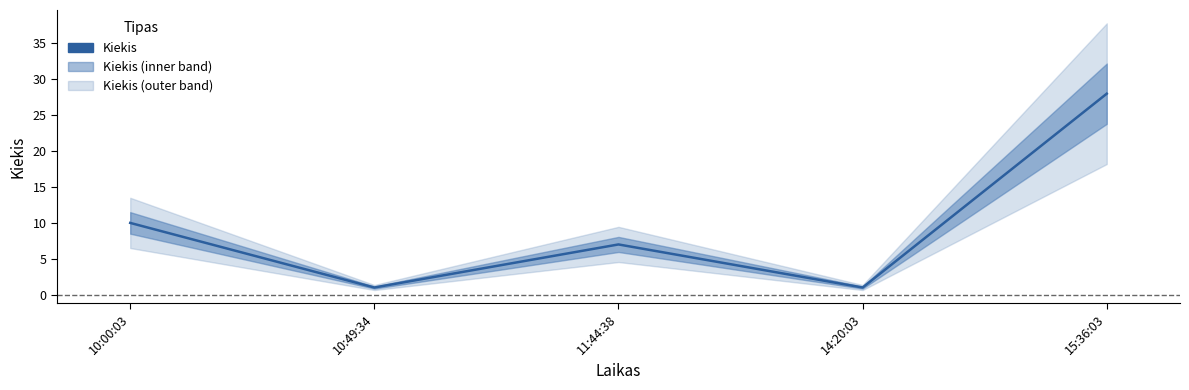

Rank the categories by value from highest to lowest.

15:36:03, 10:00:03, 11:44:38, 10:49:34, 14:20:03